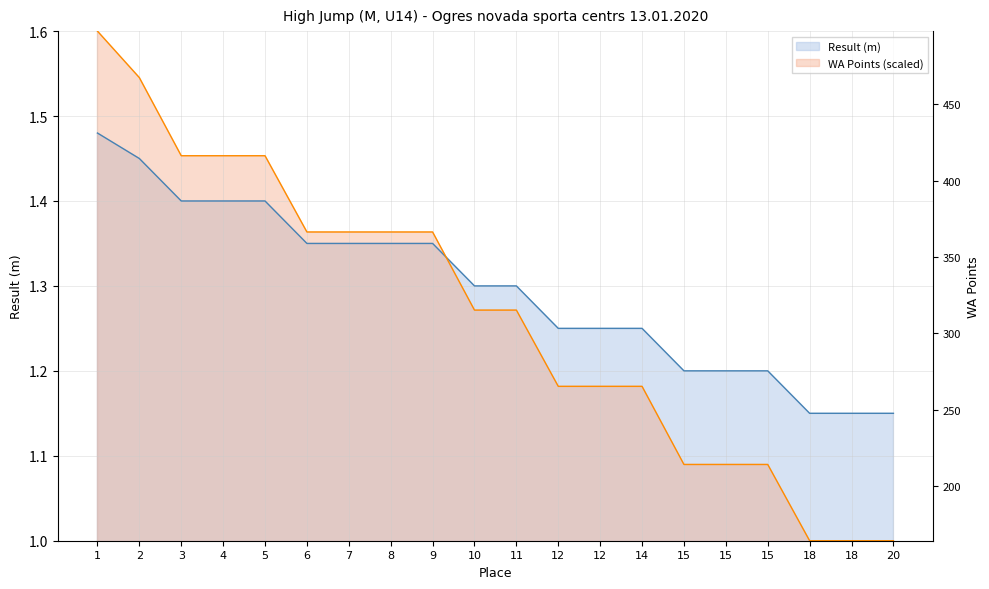

Between 8 and 18, which series saw the biggest shift?

WA Points